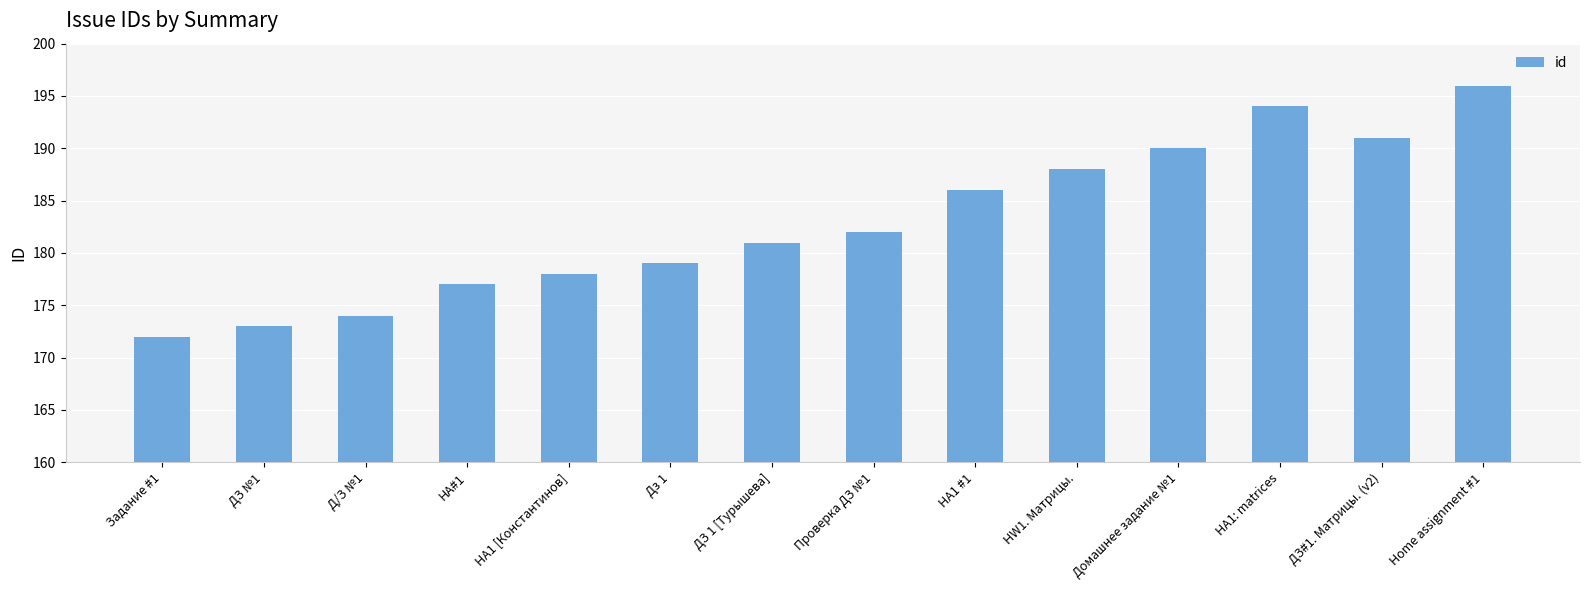

Rank the categories by value from lowest to highest.

Задание #1, ДЗ №1, Д/З №1, HA#1, HA1 [Константинов], Дз 1, ДЗ 1 [Турышева], Проверка ДЗ №1, HA1 #1, HW1. Матрицы., Домашнее задание №1, ДЗ#1. Матрицы. (v2), HA1: matrices, Home assignment #1